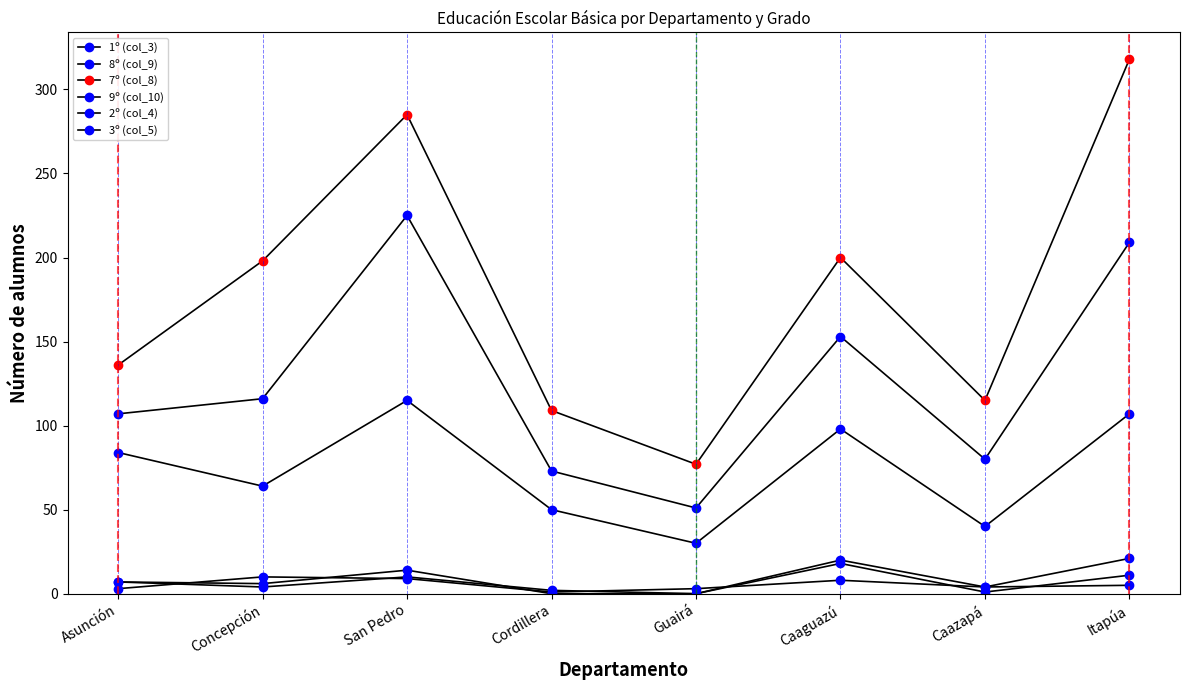

True or false: 9º (col_10) has more than 2 interior local peaks.

False